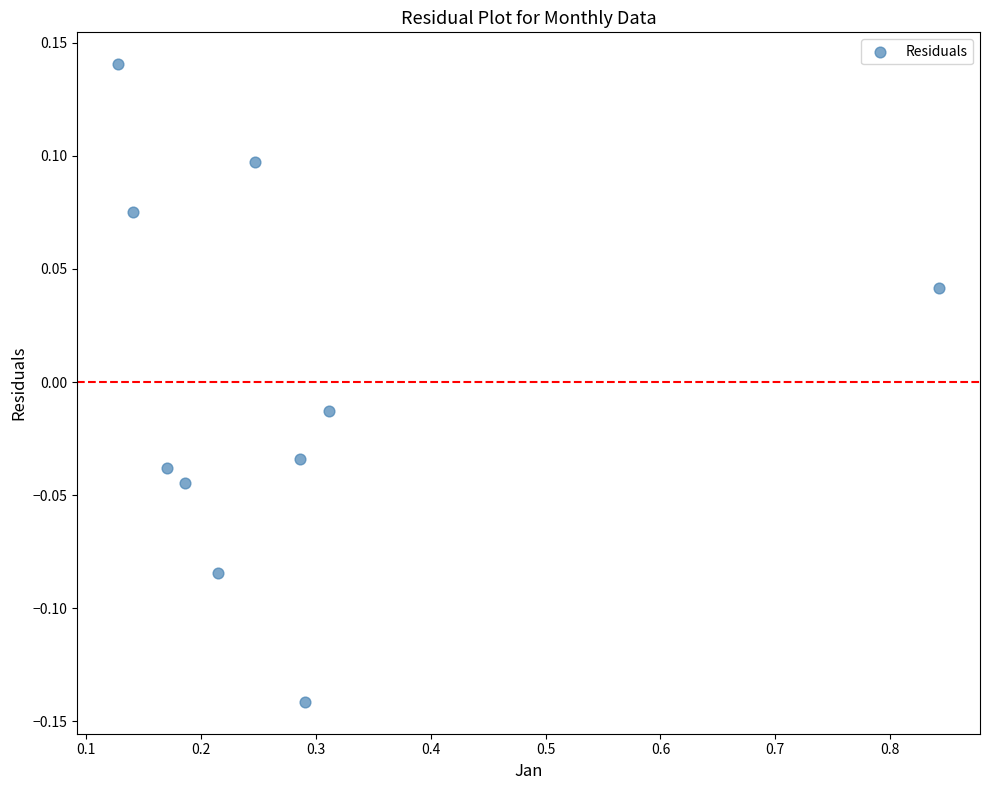

What is the range of Y values (max minus min)?

0.3